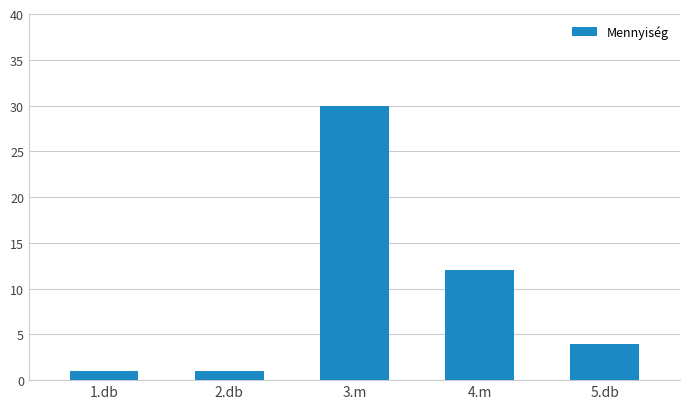

Is it true that the value at 3.m is 30?

True